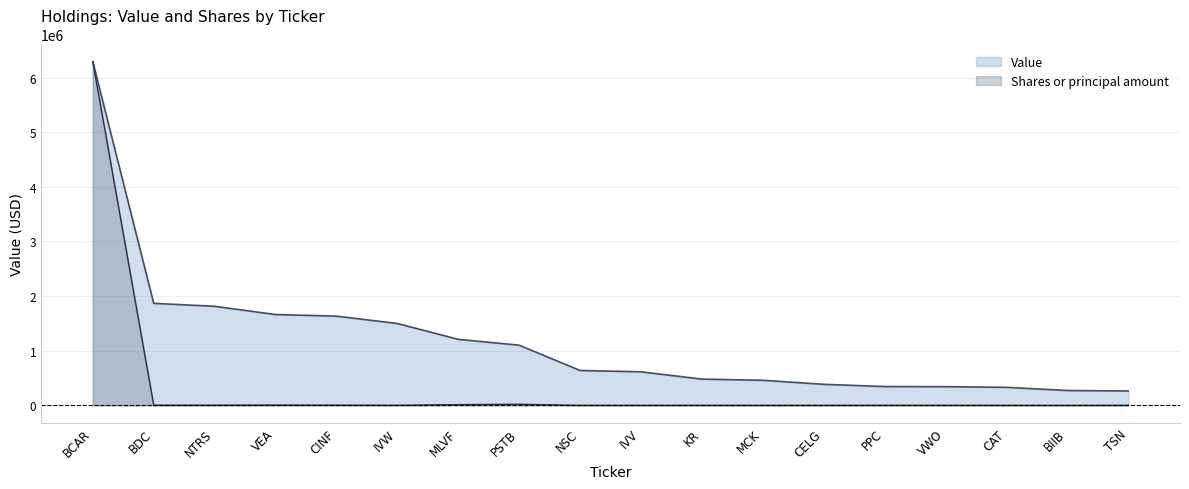

What is the maximum value for Shares or principal amount?

6291000.0